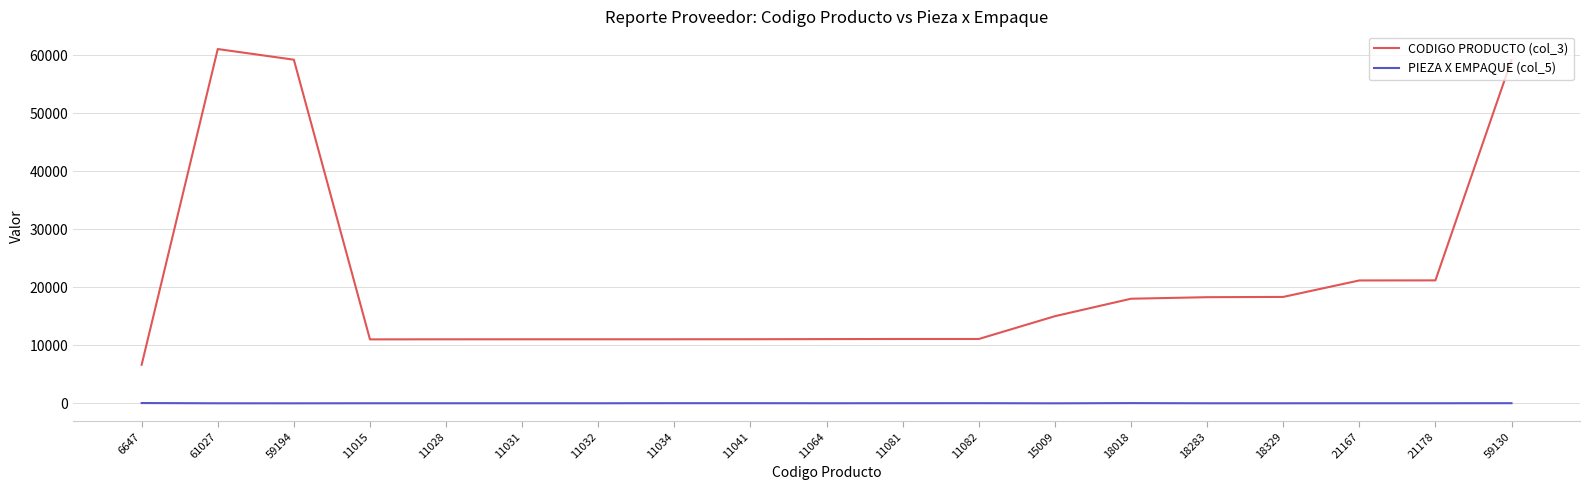

What is the maximum value for PIEZA X EMPAQUE (col_5)?

48